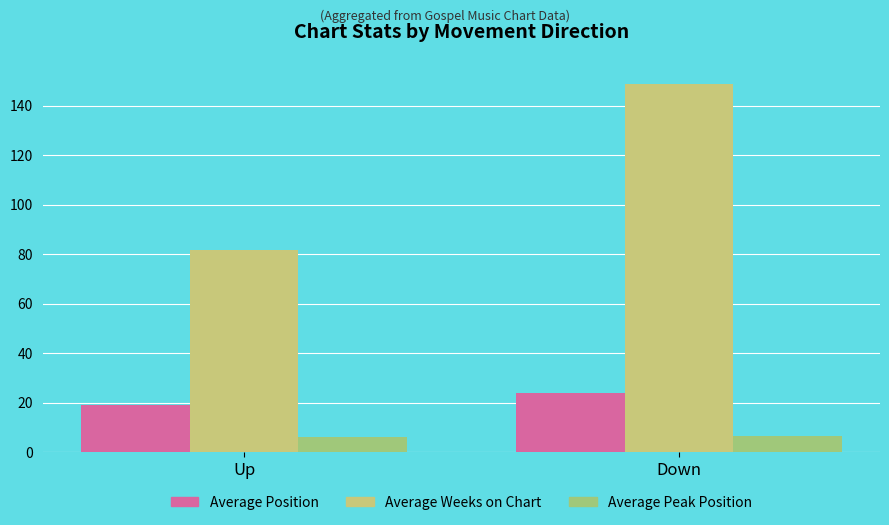

Rank the series at Down from lowest to highest value.

Average Peak Position, Average Position, Average Weeks on Chart